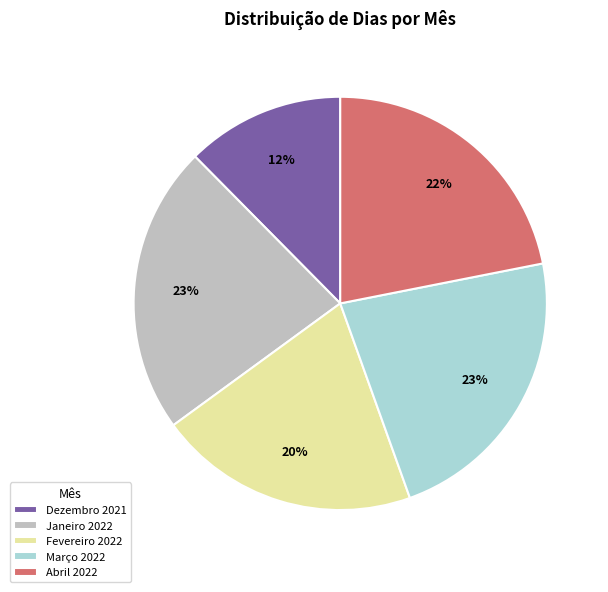

Does Fevereiro 2022 represent more than half of the total?

No